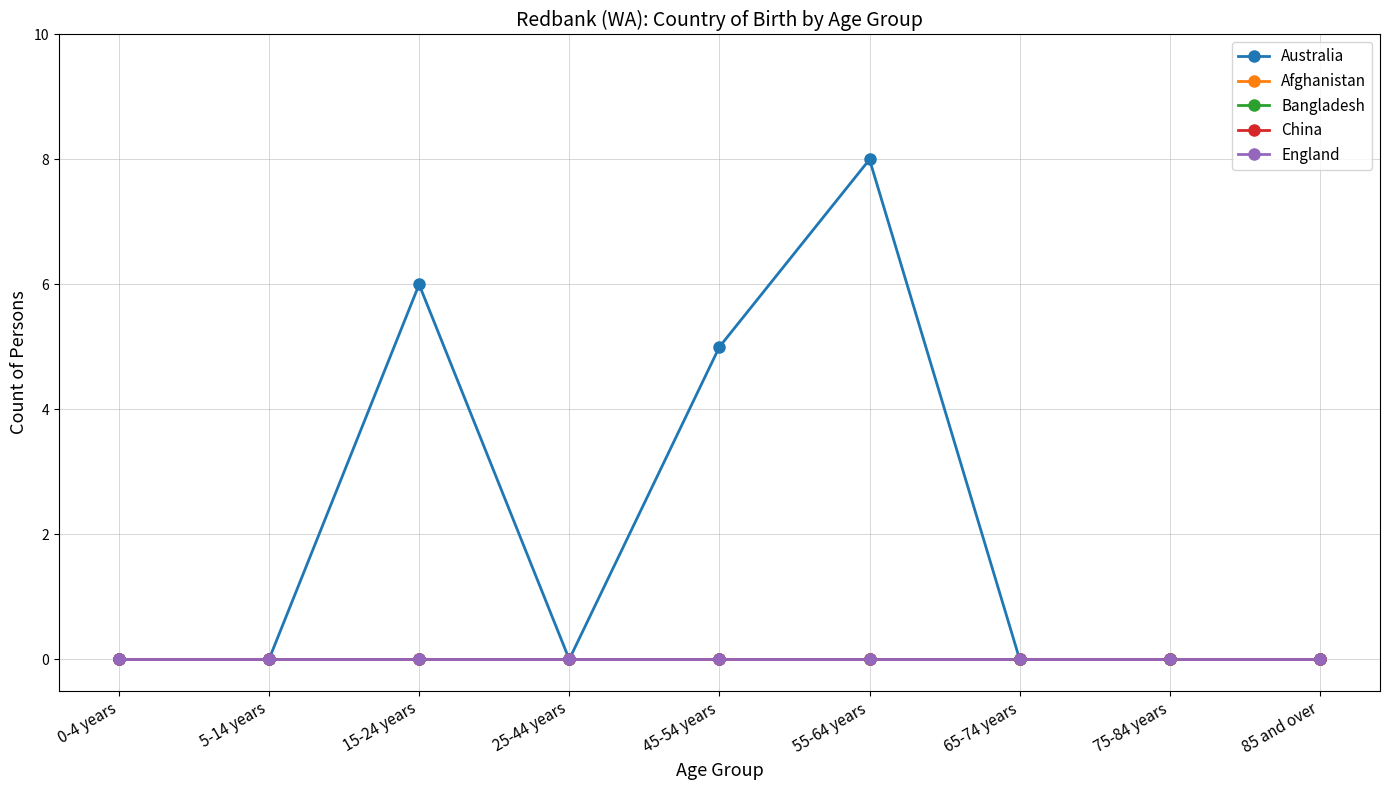

Is this an area chart (filled region under the line)?

No